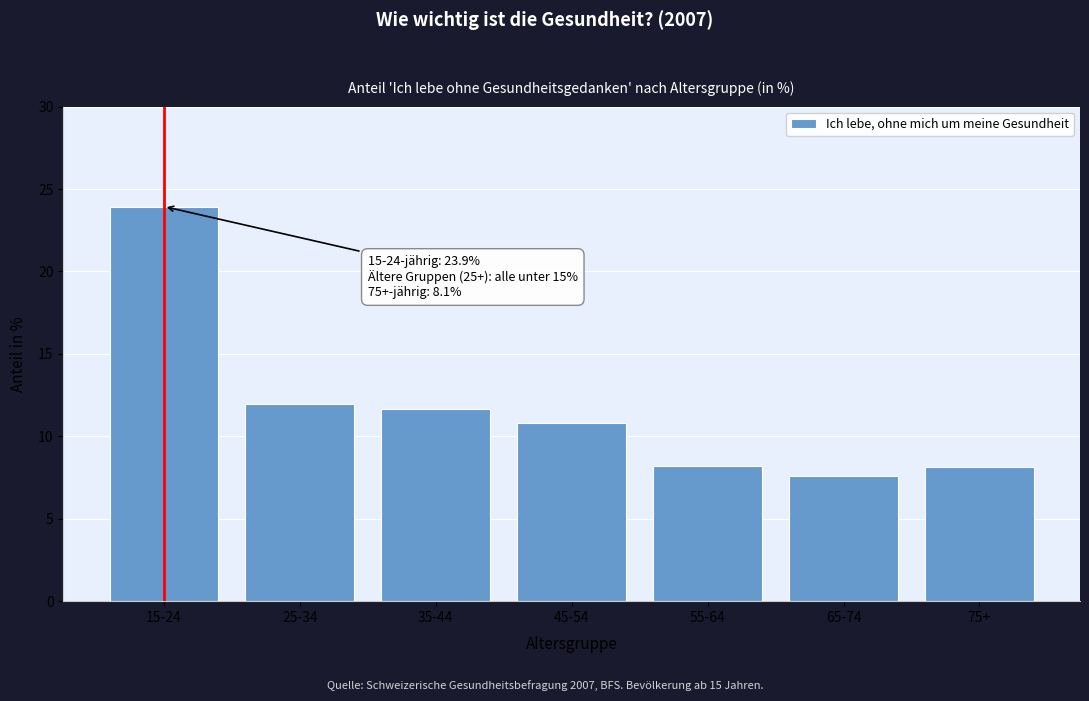

Is it true that the value at 45-54 is 10.8?

True